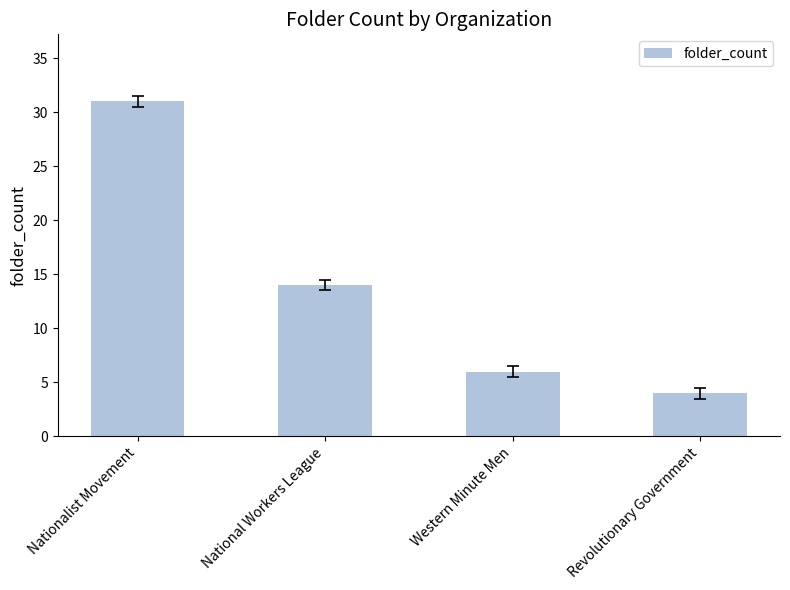

Approximately how many times larger is the value at Western Minute Men compared to Revolutionary Government?

1.5